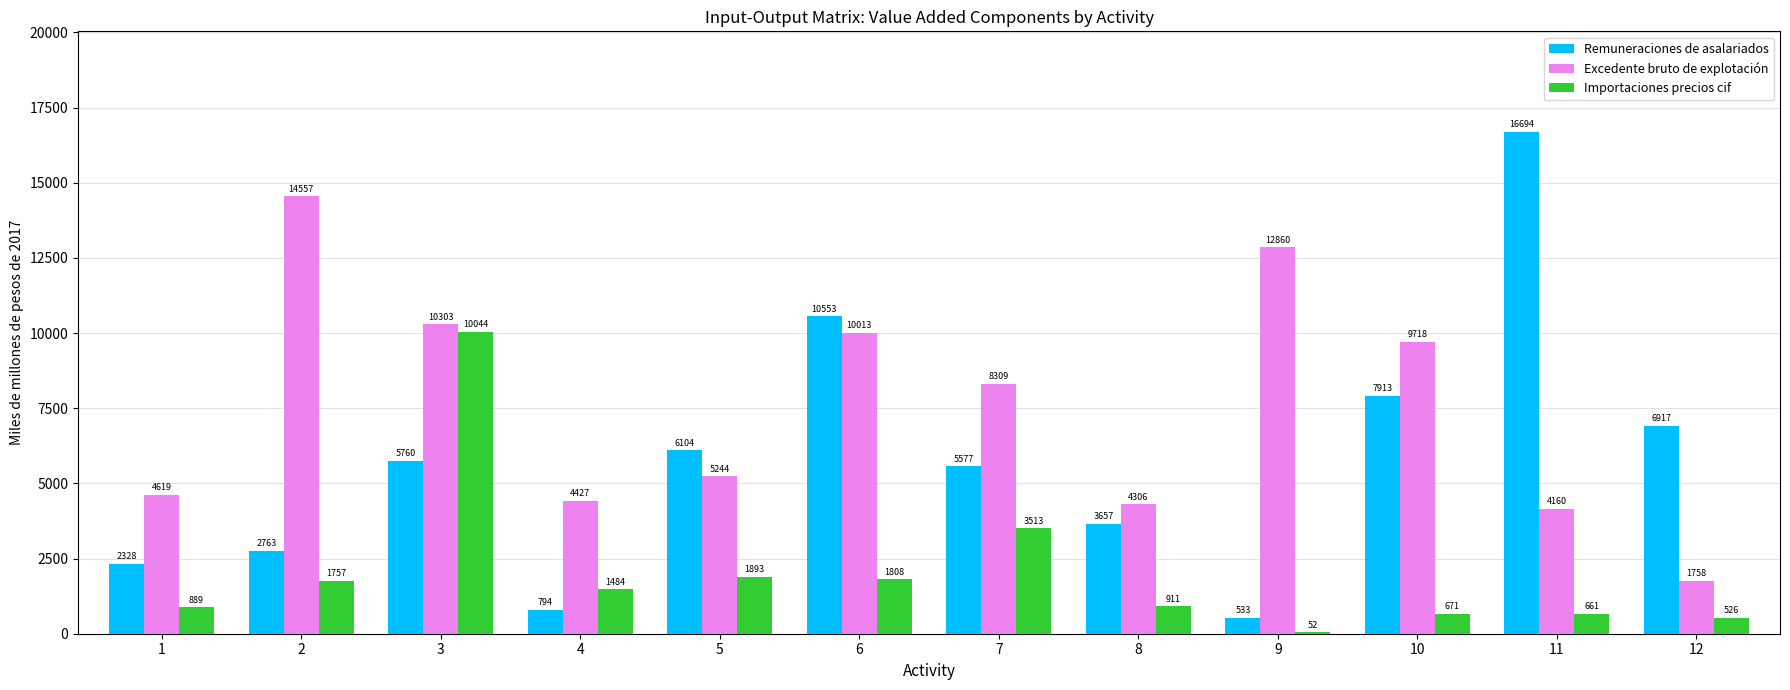

What is the maximum value shown in the chart?

16694.4